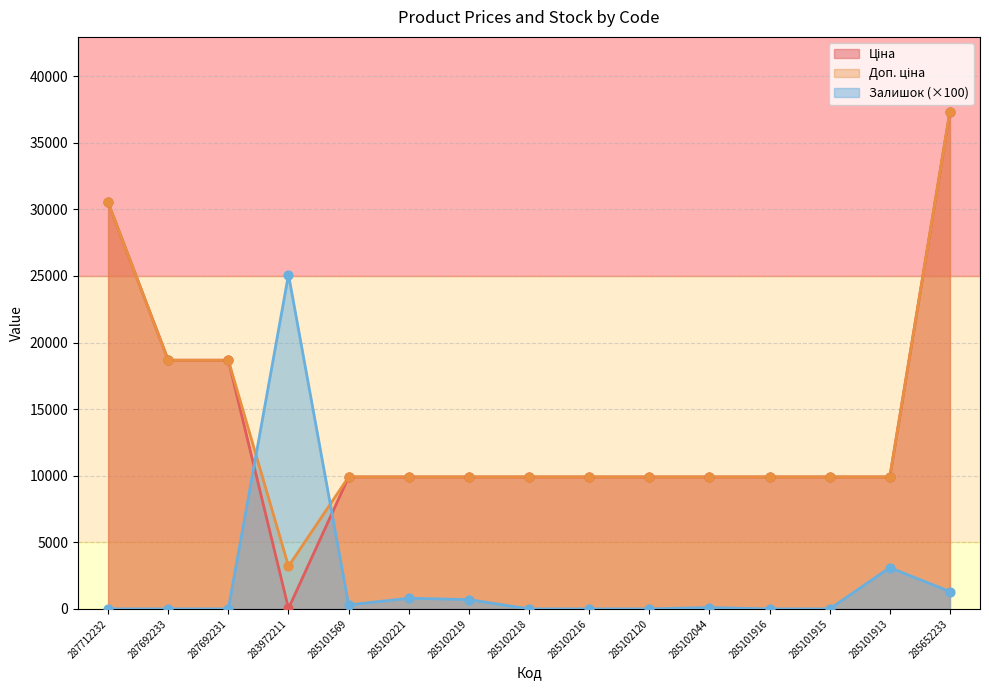

What is the total value across all series at 285102219?

20517.0